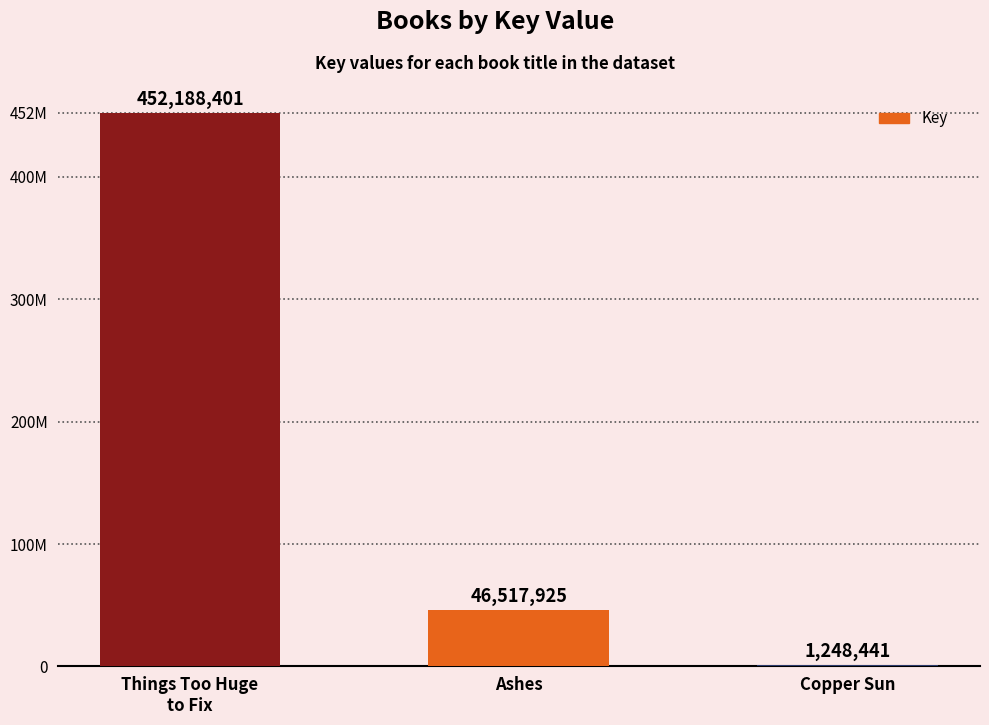

What is the value of the 1st bar from the left?

452188401